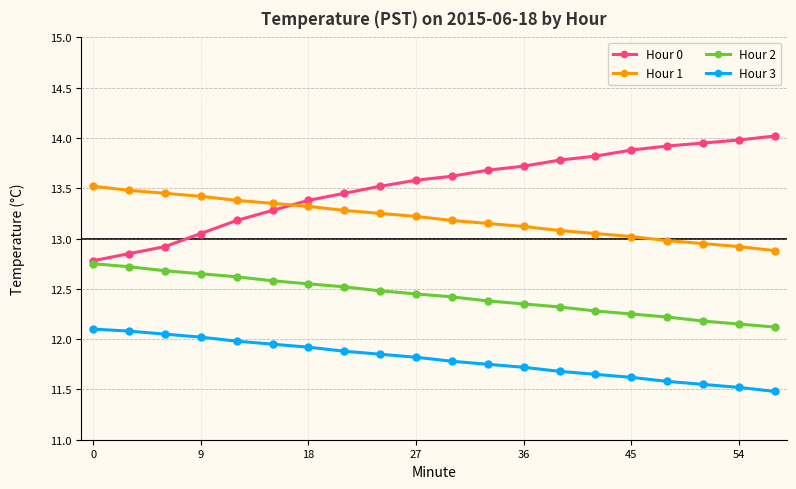

True or false: Hour 3 and Hour 1 intersect in this chart.

False